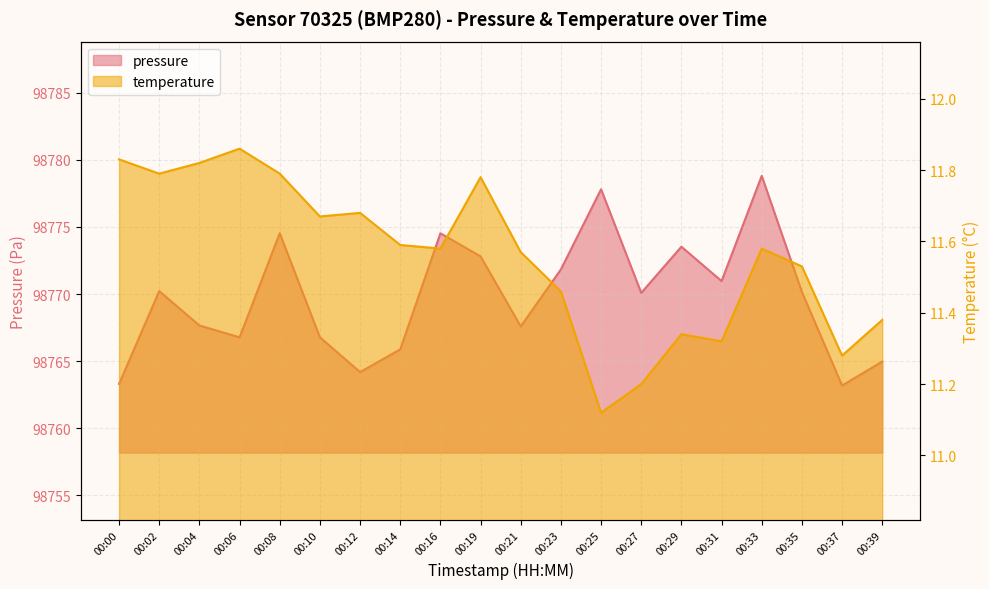

List the series in order of their peak value, highest first.

pressure, temperature